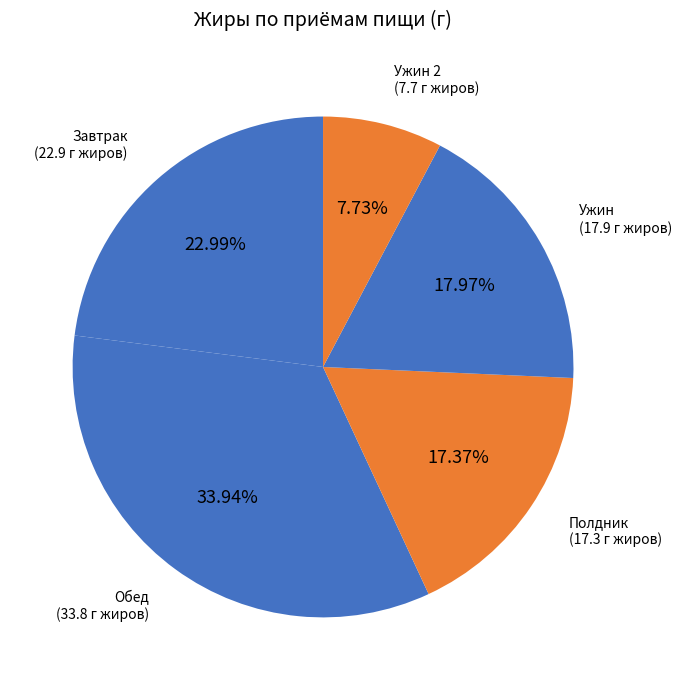

Combined, do Обед and Завтрак account for over 50%?

Yes